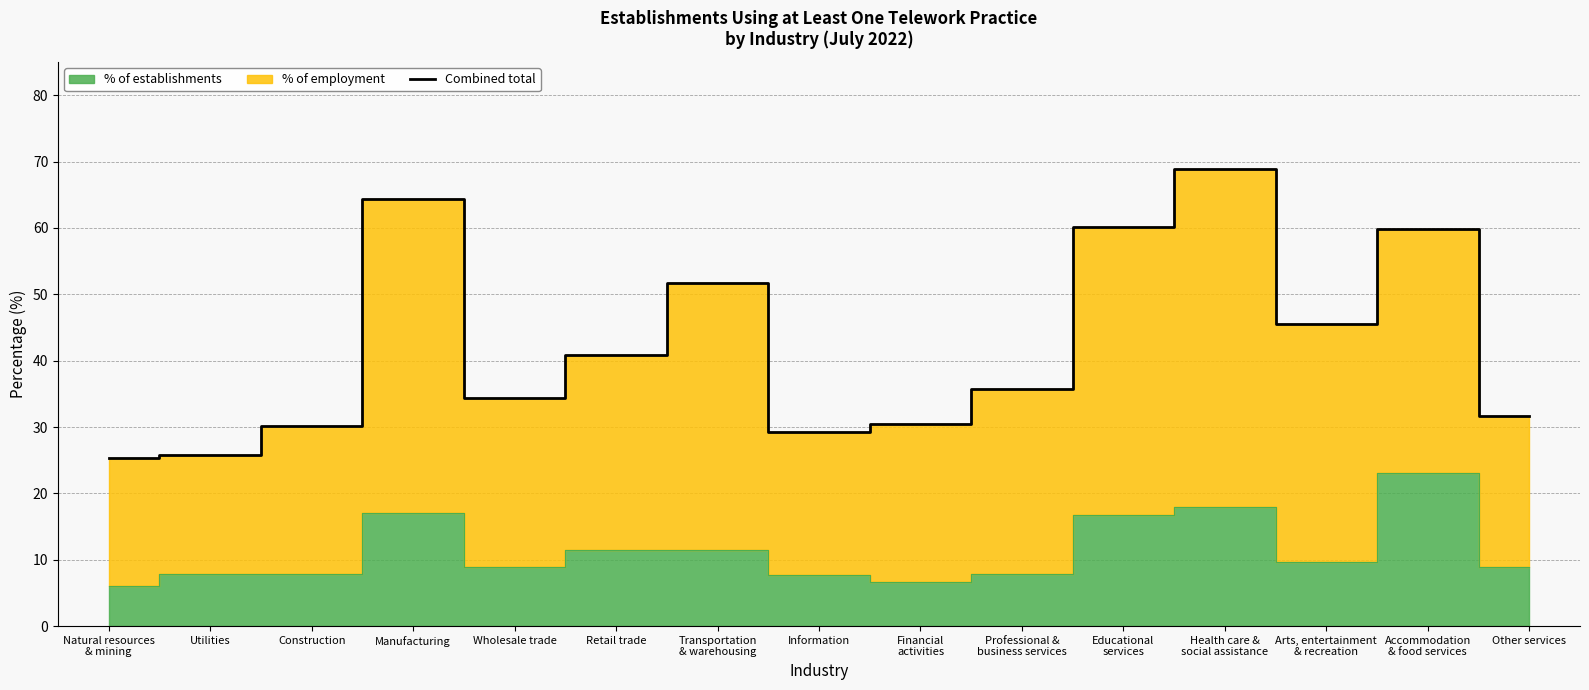

How many interior local valleys (lower than both neighbors) does the data have?

3